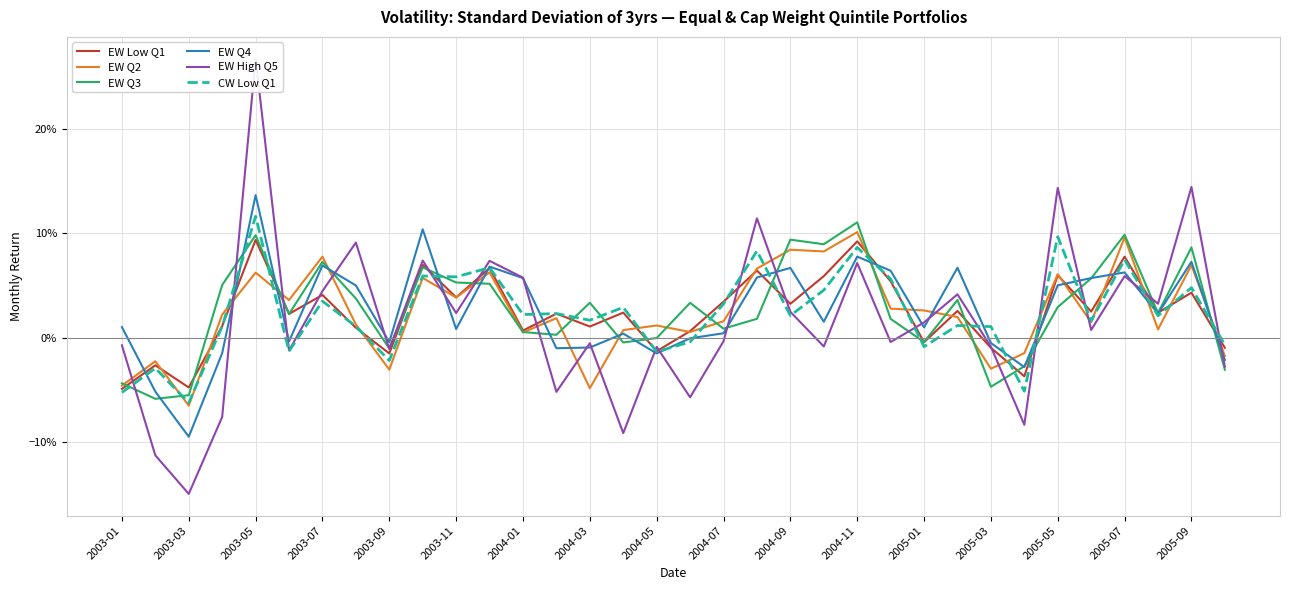

How many interior local peaks does the CW Low Q1 series have?

13